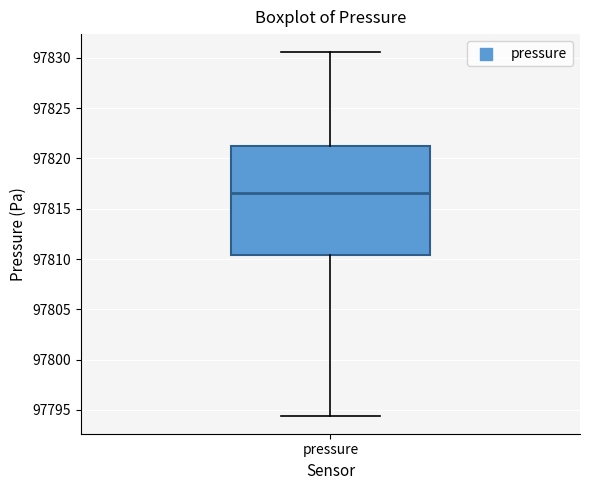

Transcribe this box plot: give where the median line is, the range the box spans, and where the two whiskers end, as read against the y-axis. The values are not printed on the chart, so give them approximately, as read against the axis.

median 97816.5, box 97810.5 to 97821.5, whiskers 97794.5 to 97830.5